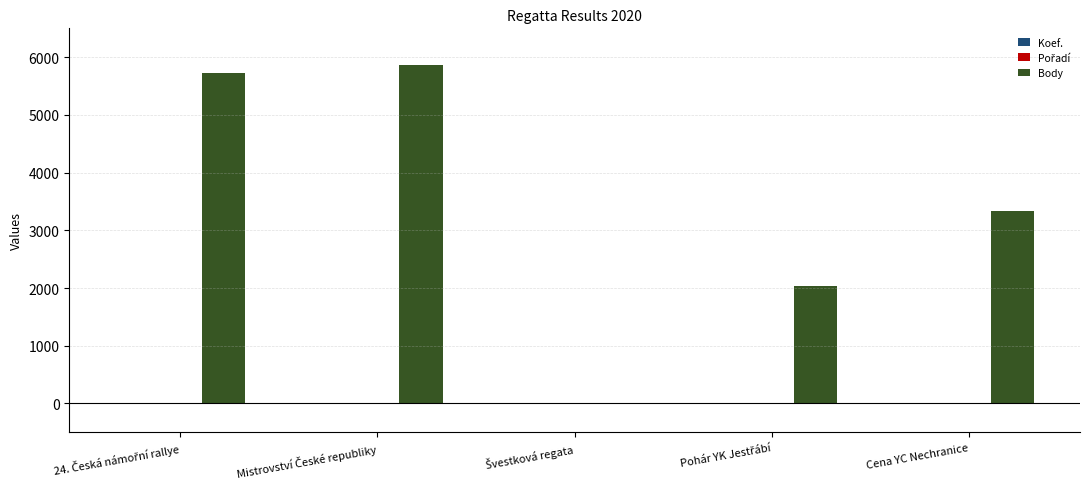

What is the maximum value for Body?

5870